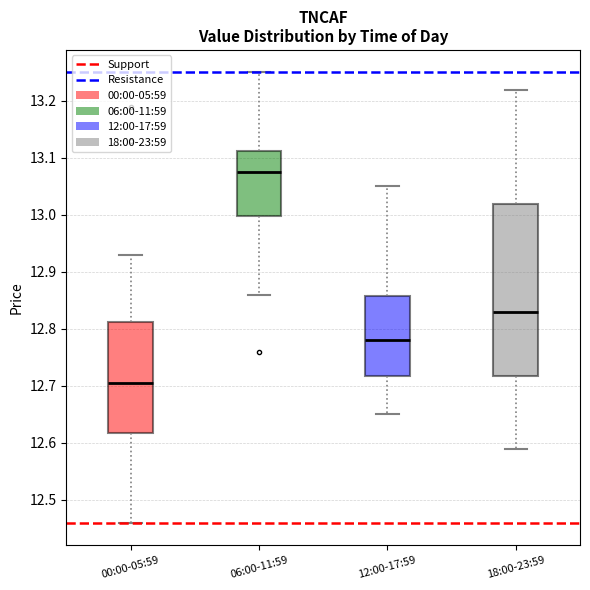

Which box has the highest median line?

06:00-11:59